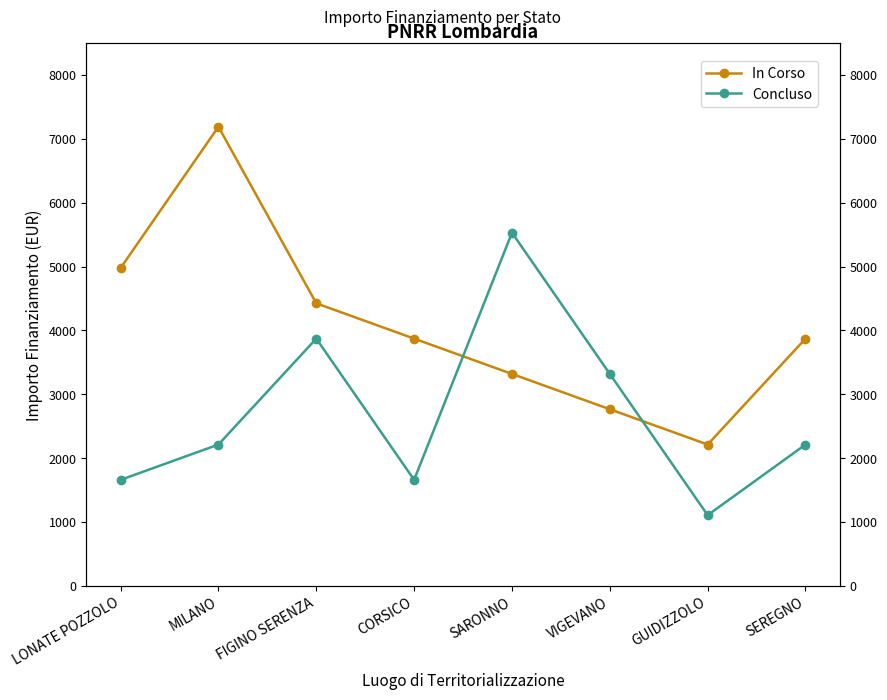

At how many categories does at least one series exceed 3745?

6